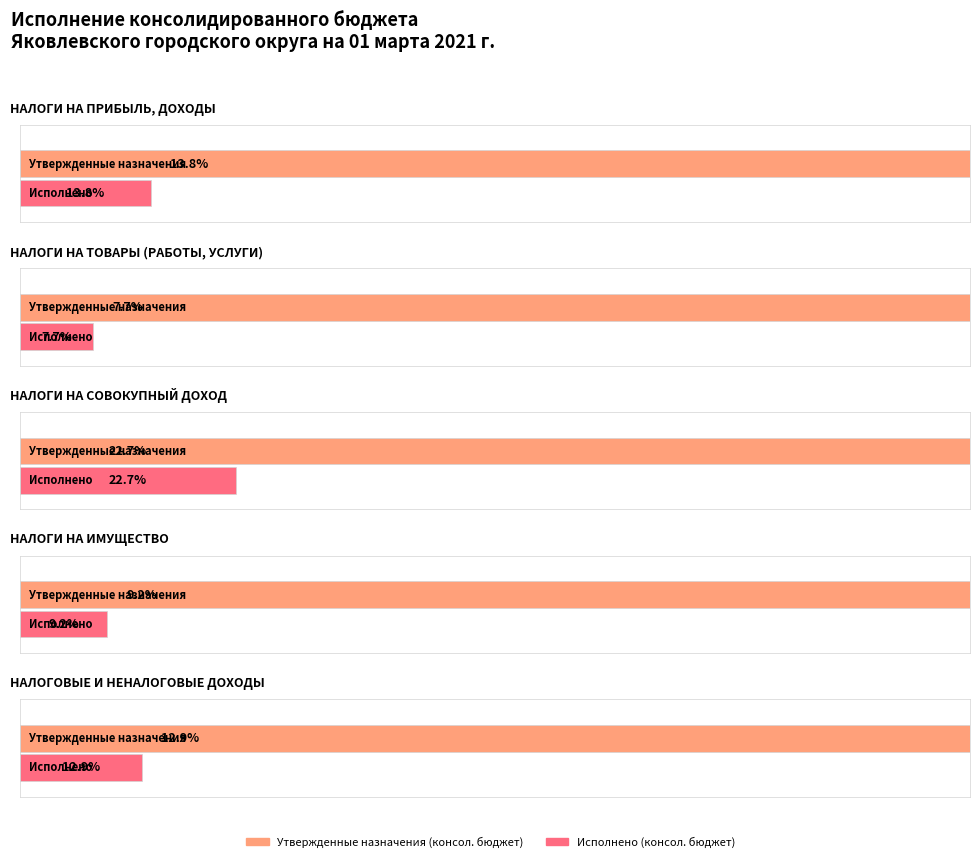

What is the label of the 4th bar from the left?

НАЛОГИ НА
ИМУЩЕСТВО